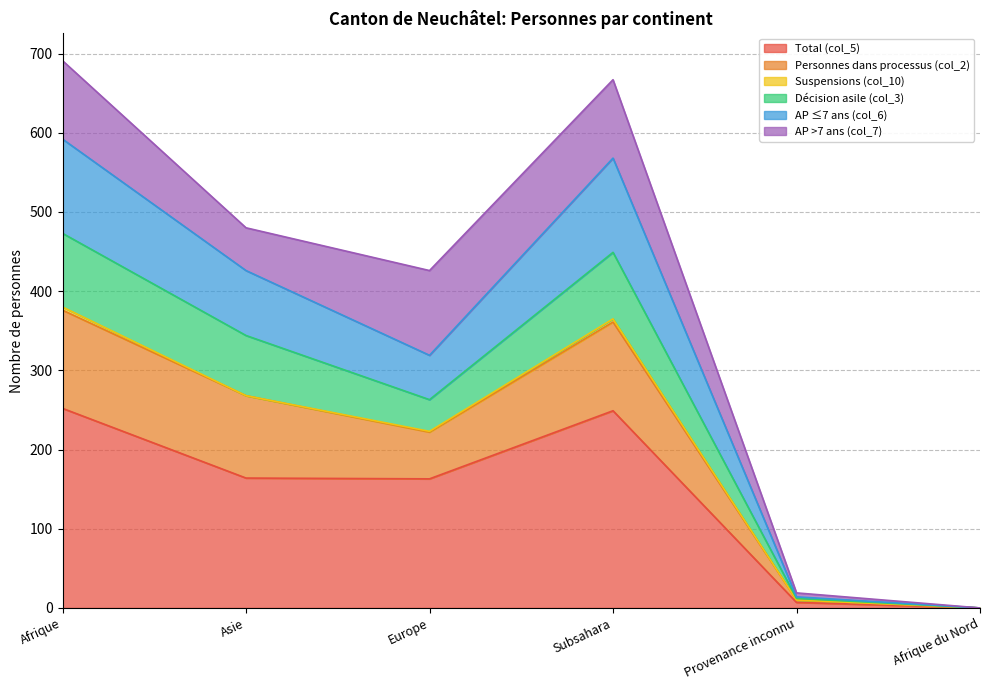

True or false: Total (col_5) has a value of 252 at Afrique.

True